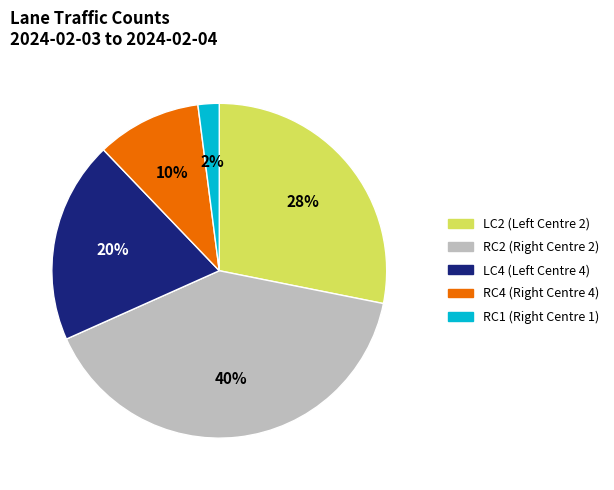

Is there any slice that represents more than half of the pie?

No